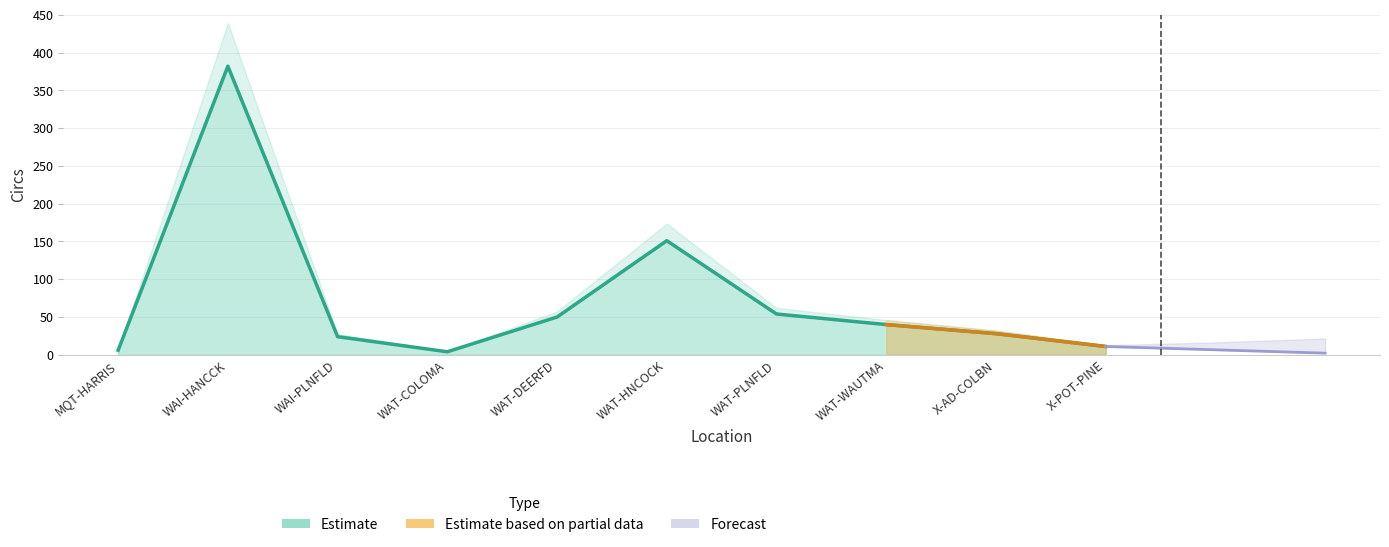

True or false: the data has more than 0 interior local peaks.

True